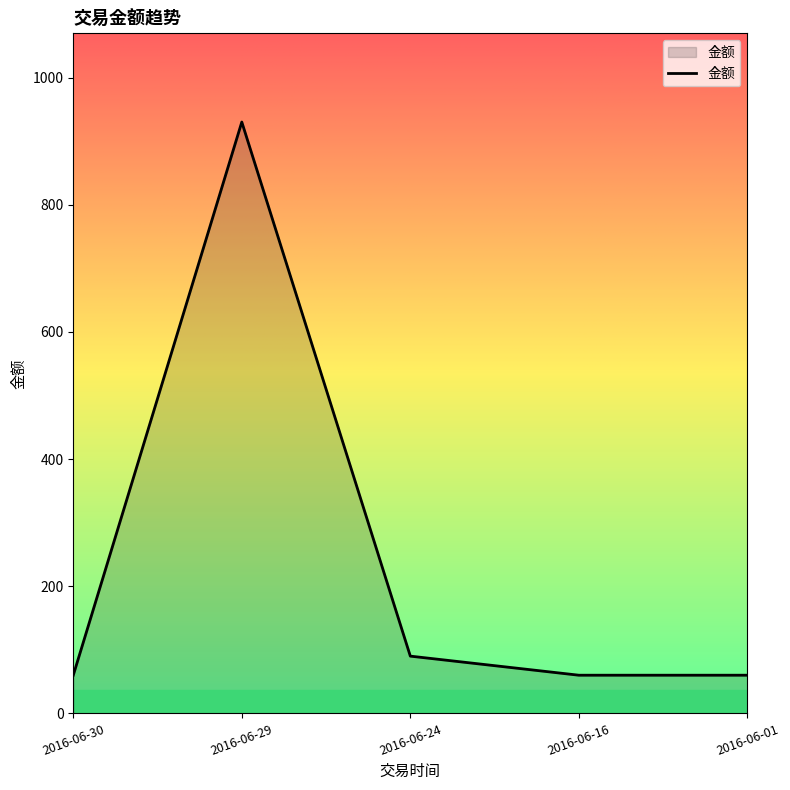

True or false: the data shows 930 at 2016-06-29.

True